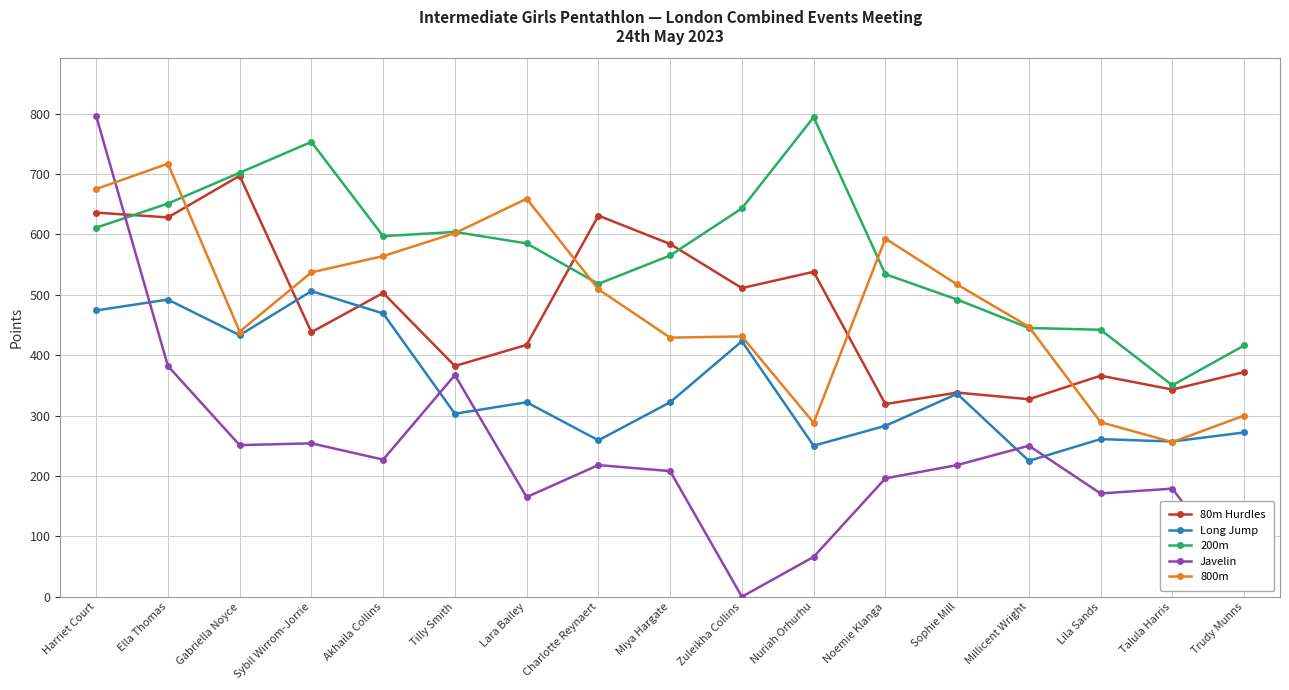

What is the label of the 12th point from the left?

Noemie Klanga